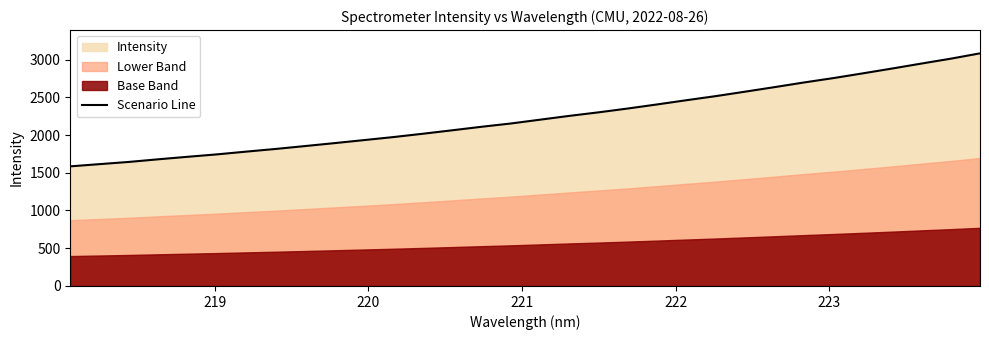

What is the highest value of the Scenario Line series?

3081.7